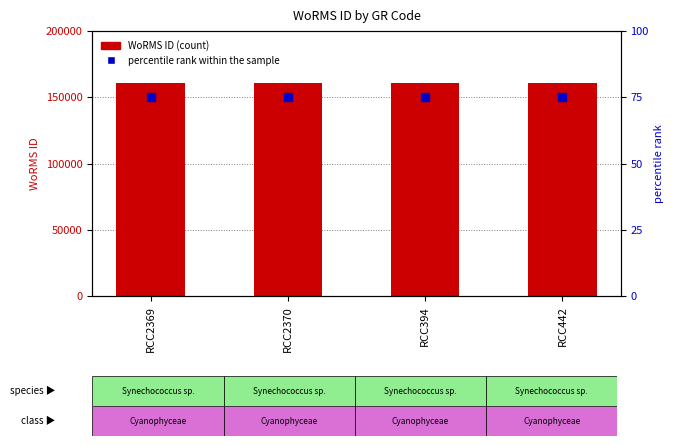

Is the value of WoRMS ID at RCC394 greater than the value of percentile rank within the sample at RCC442?

Yes